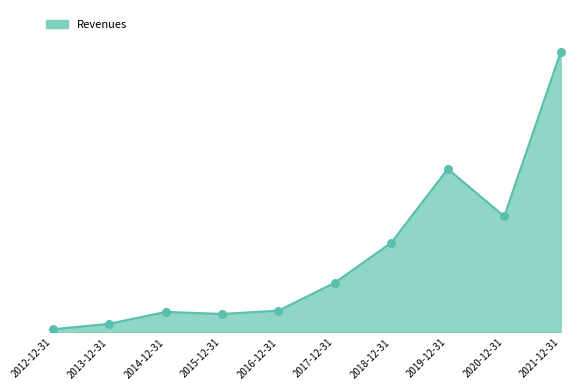

What is the ratio of the value at 2016-12-31 to the value at 2015-12-31?

1.2